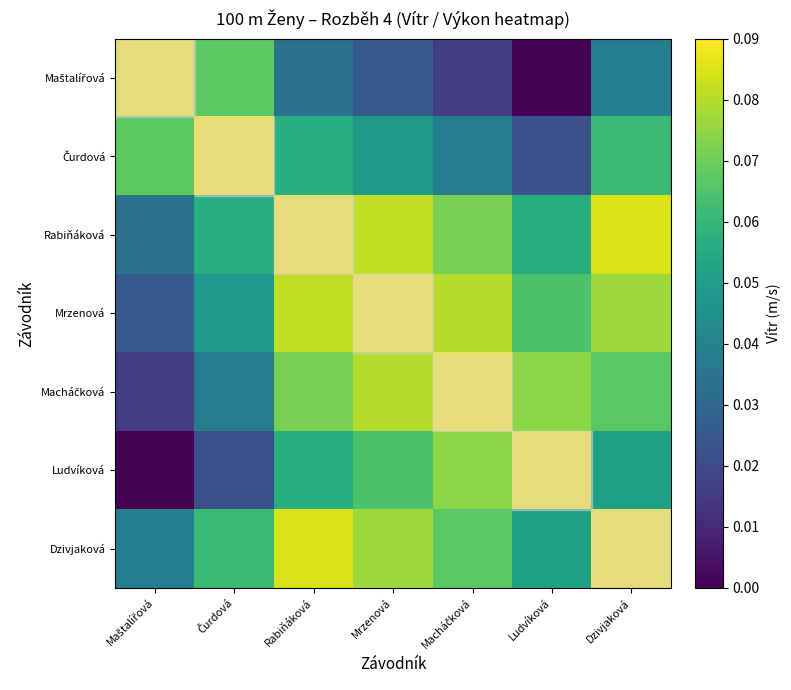

Rank the series at Maštalířová from highest to lowest value.

Maštalířová, Čurdová, Dzivjaková, Rabiňáková, Mrzenová, Macháčková, Ludvíková